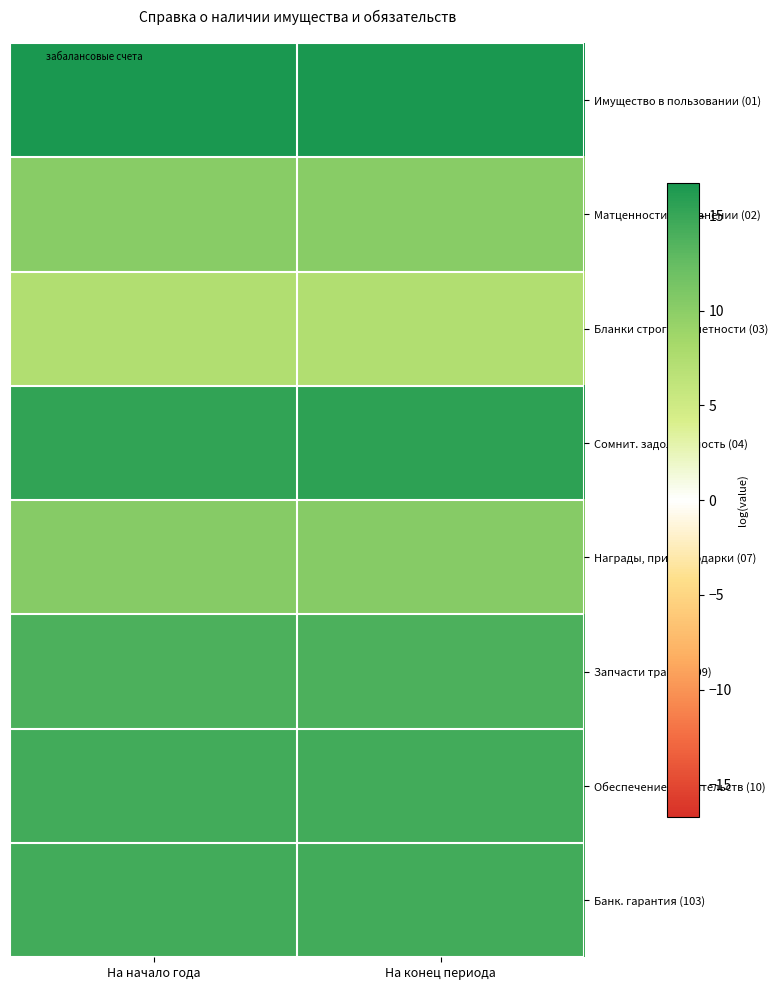

Reading right to left, extract all data points from this chart.

Имущество в пользовании (01): На конец периода=16.6	На начало года=16.7
Матценности на хранении (02): На конец периода=10.2	На начало года=10.2
Бланки строгой отчетности (03): На конец периода=7.4	На начало года=7.4
Сомнит. задолженность (04): На конец периода=15.6	На начало года=15.3
Награды, призы, подарки (07): На конец периода=10.3	На начало года=10.3
Запчасти трансп. (09): На конец периода=13.9	На начало года=13.9
Обеспечение обязательств (10): На конец периода=14.4	На начало года=14.4
Банк. гарантия (103): На конец периода=14.4	На начало года=14.4